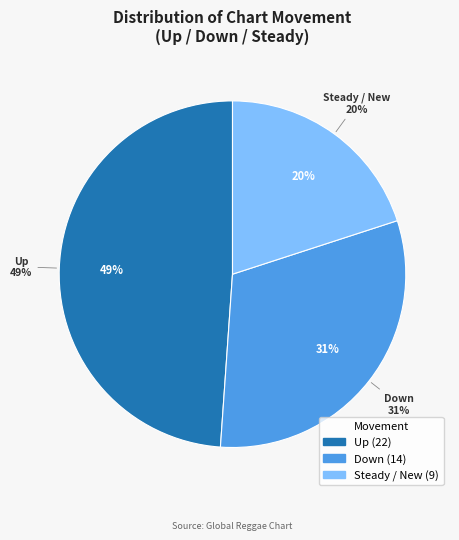

How many slices are in this pie chart?

3